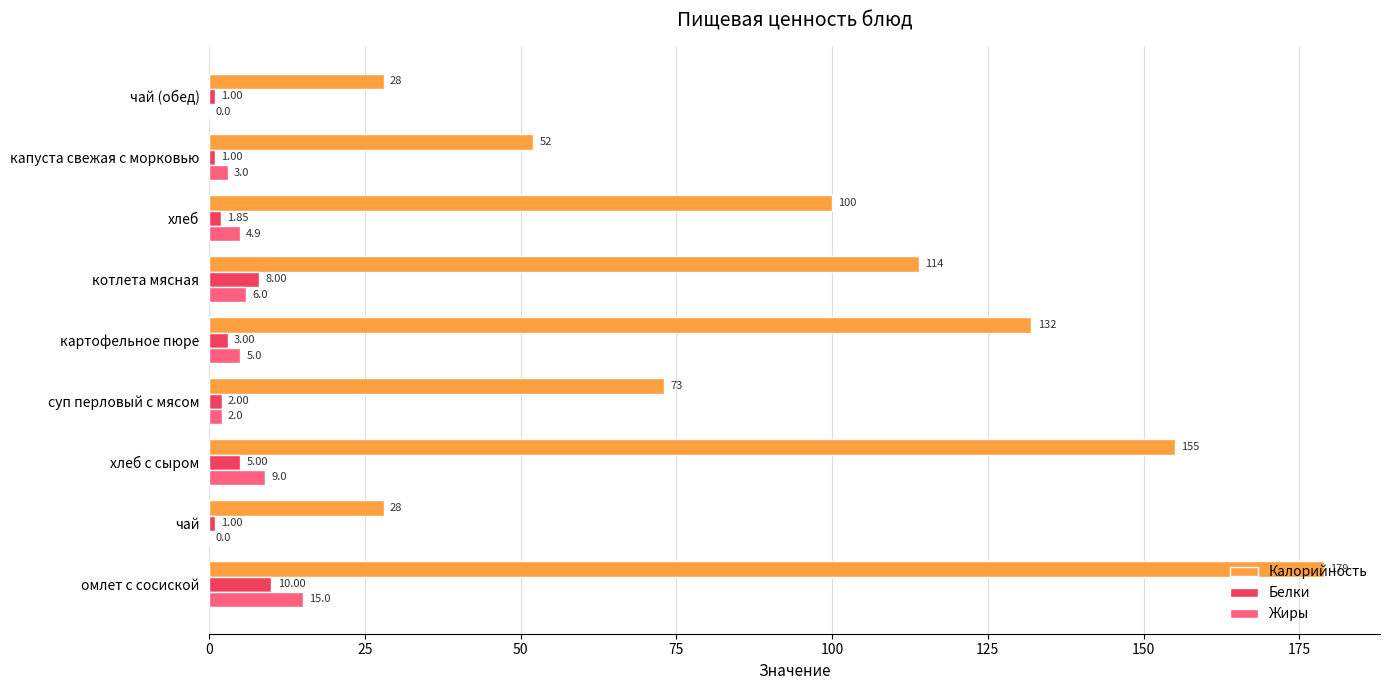

Which series has the largest total across all categories?

Калорийность